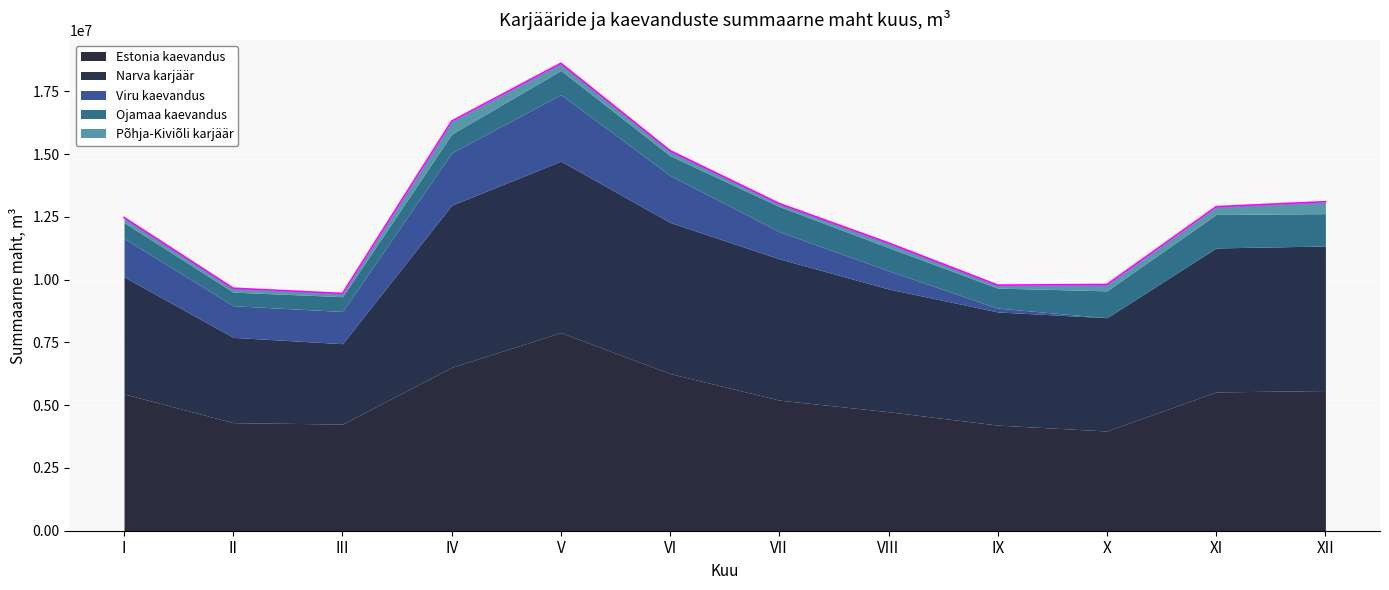

Where does the Narva karjäär series first go above 5628737?

IV